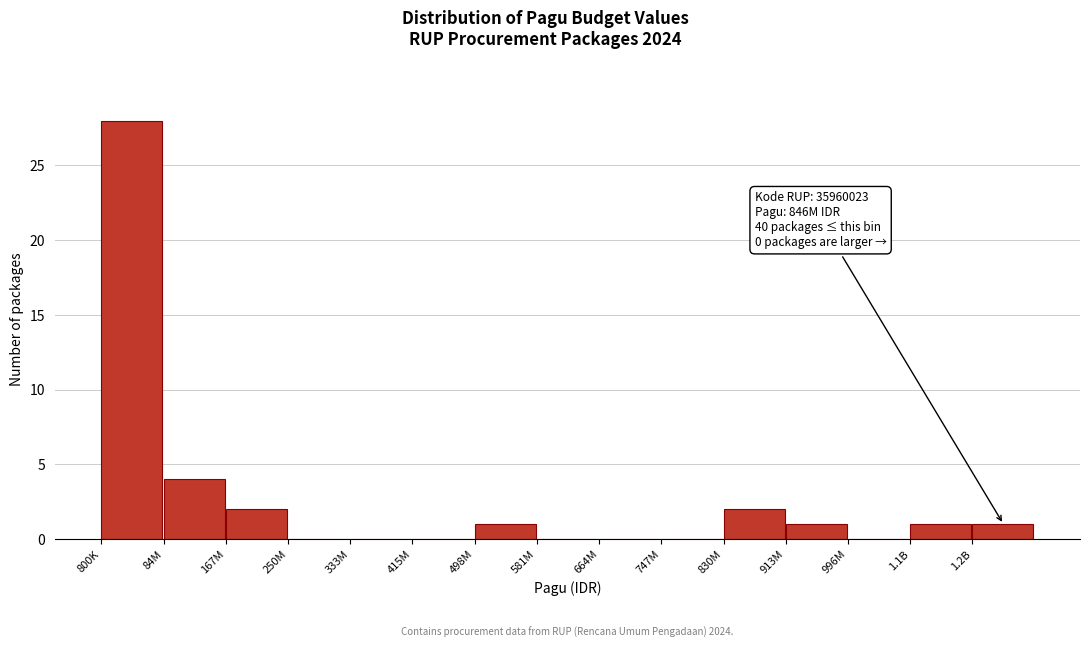

Reading right to left, extract all data points from this chart.

1.2B=1	1.1B=1	996M=0	913M=1	830M=2	747M=0	664M=0	581M=0	498M=1	415M=0	333M=0	250M=0	167M=2	84M=4	800K=28